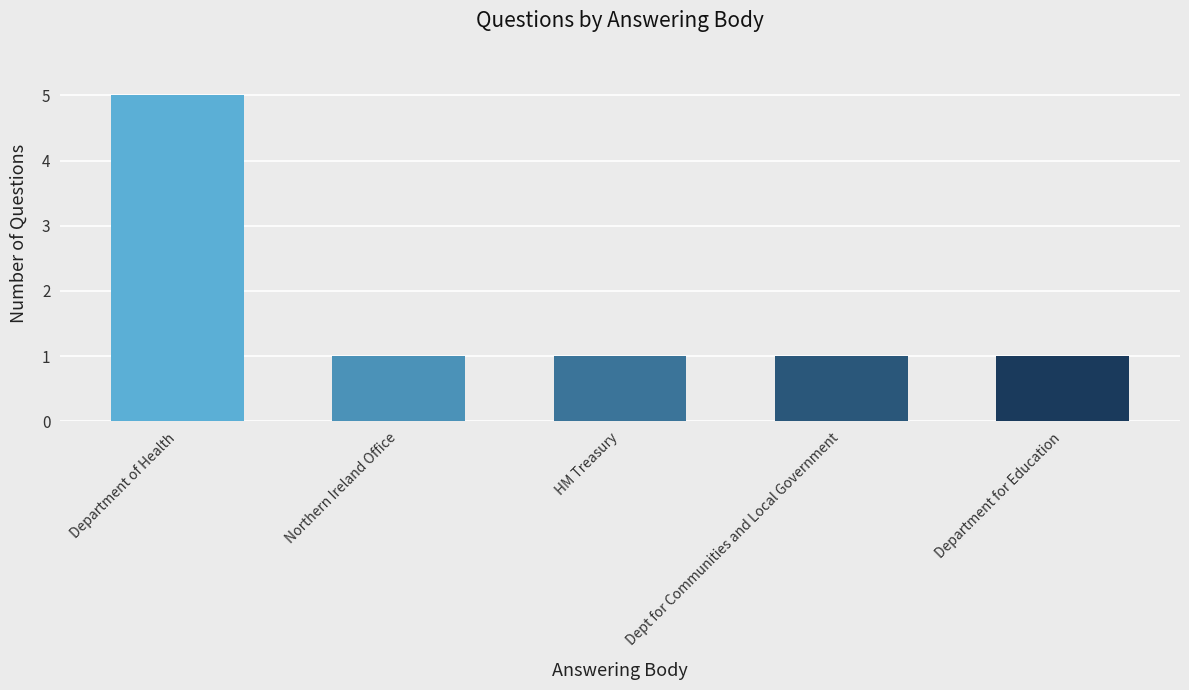

What is the average value?

2